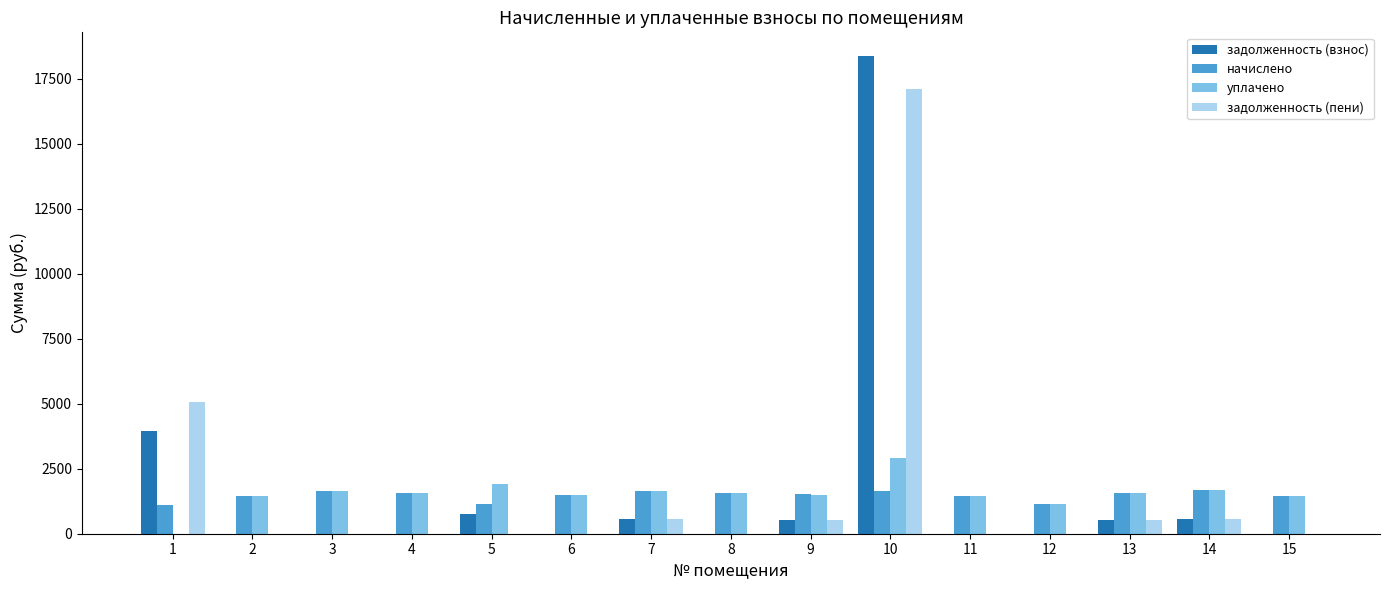

What is the maximum value shown in the chart?

18370.7